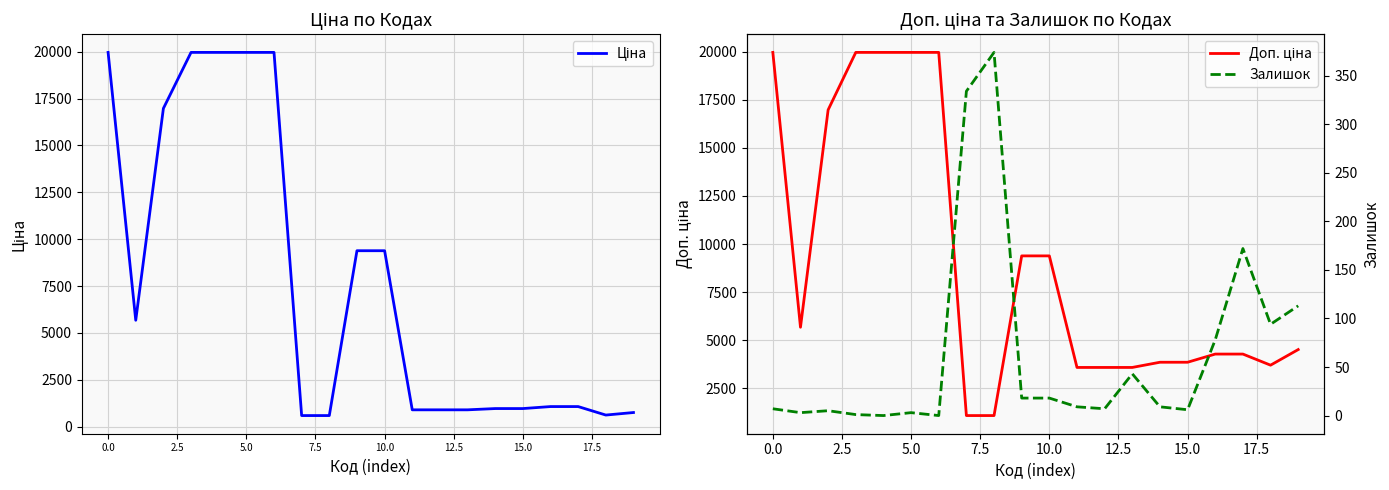

What position from the right is 19?

1